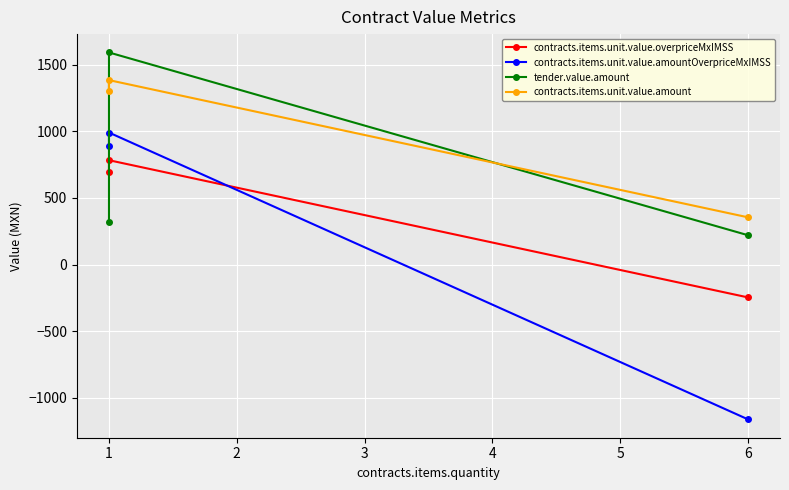

What is the difference between the maximum and minimum values in the tender.value.amount series?

1372.7